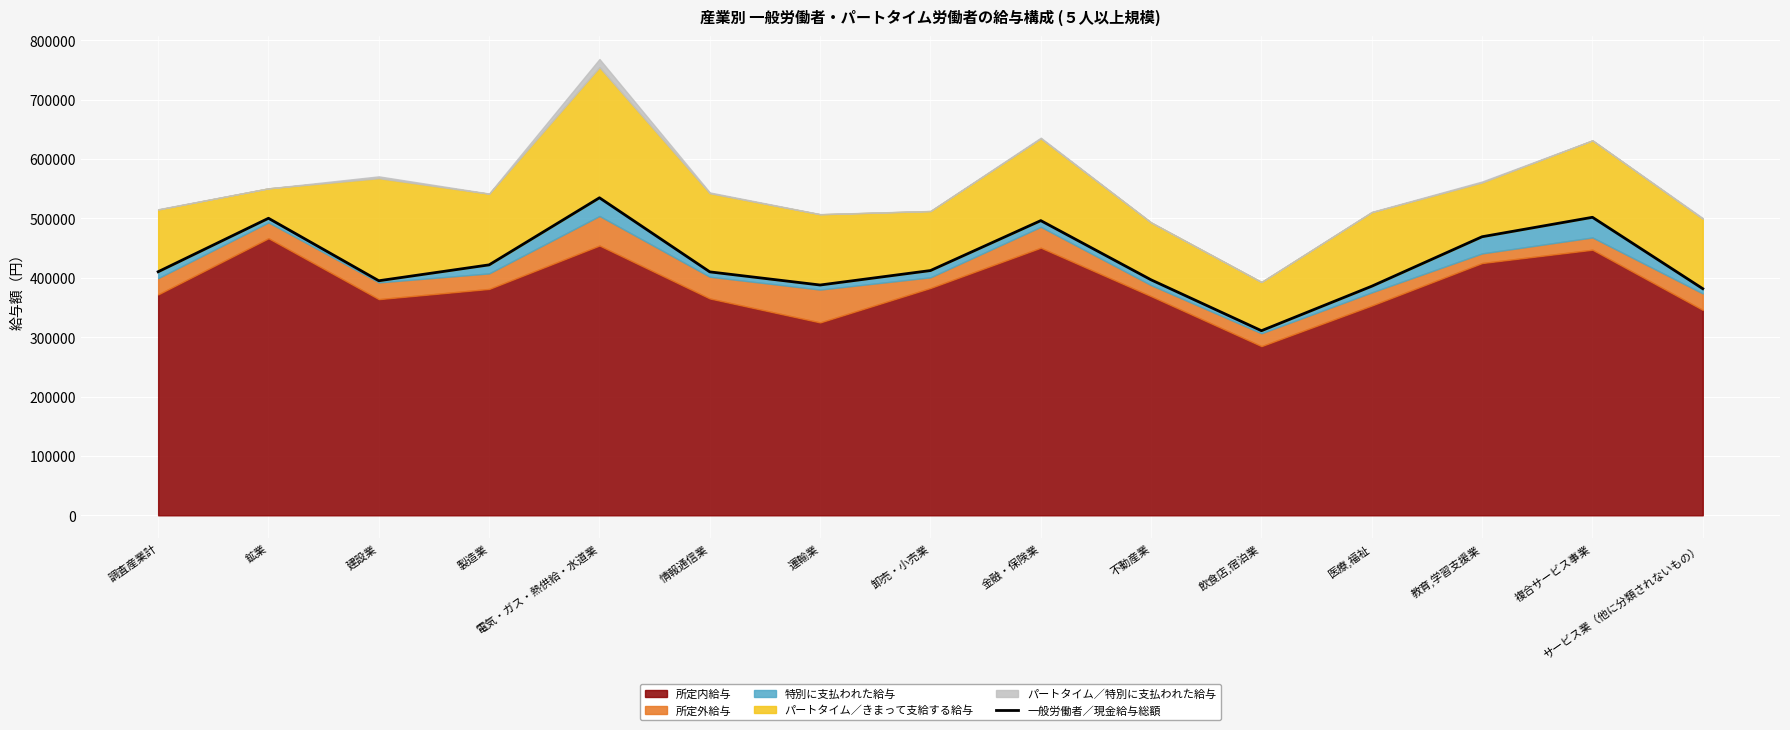

What is the smallest value displayed?

310824